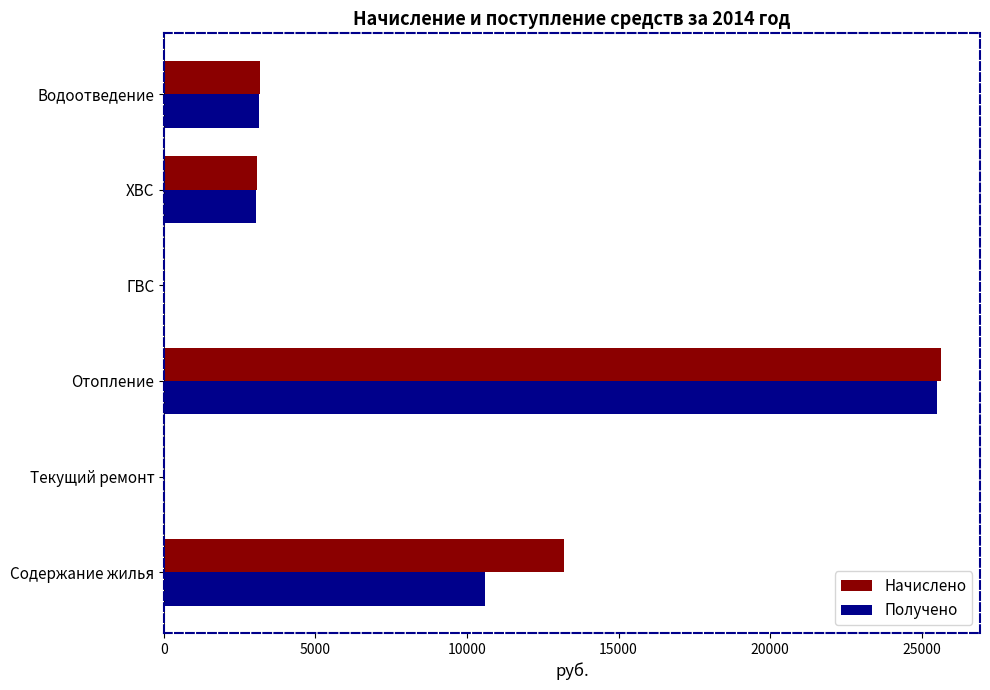

True or false: Начислено has a value of 3067.3 at ХВС.

True